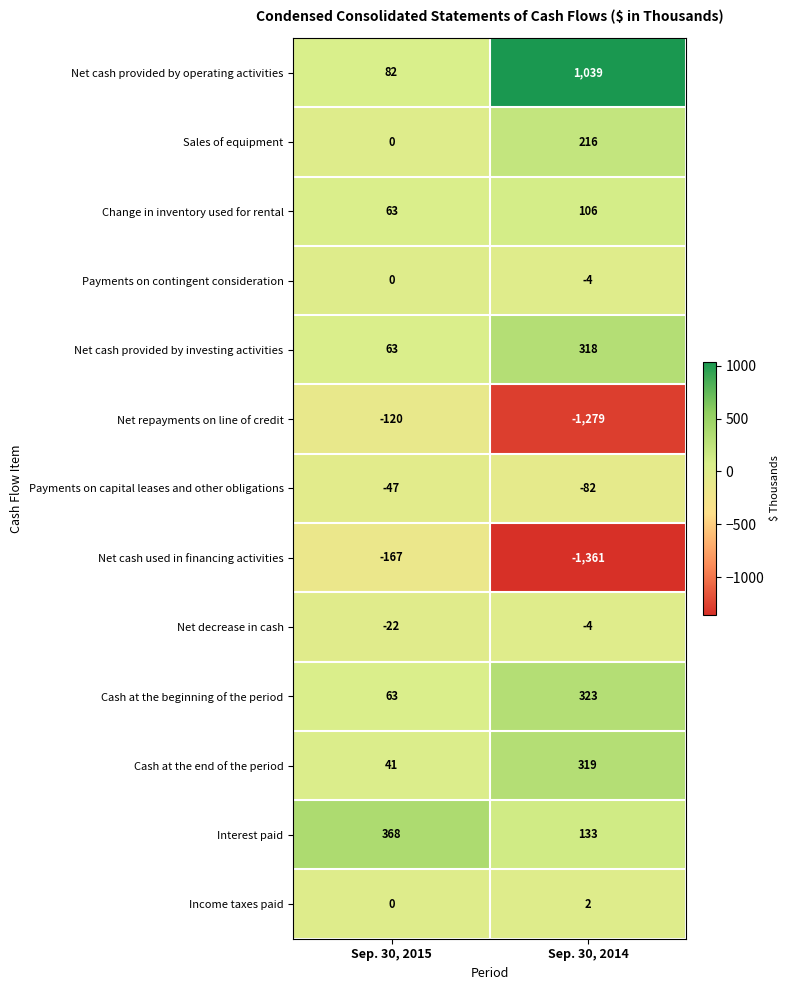

At which category does the chart reach its minimum across all series?

Sep. 30, 2014